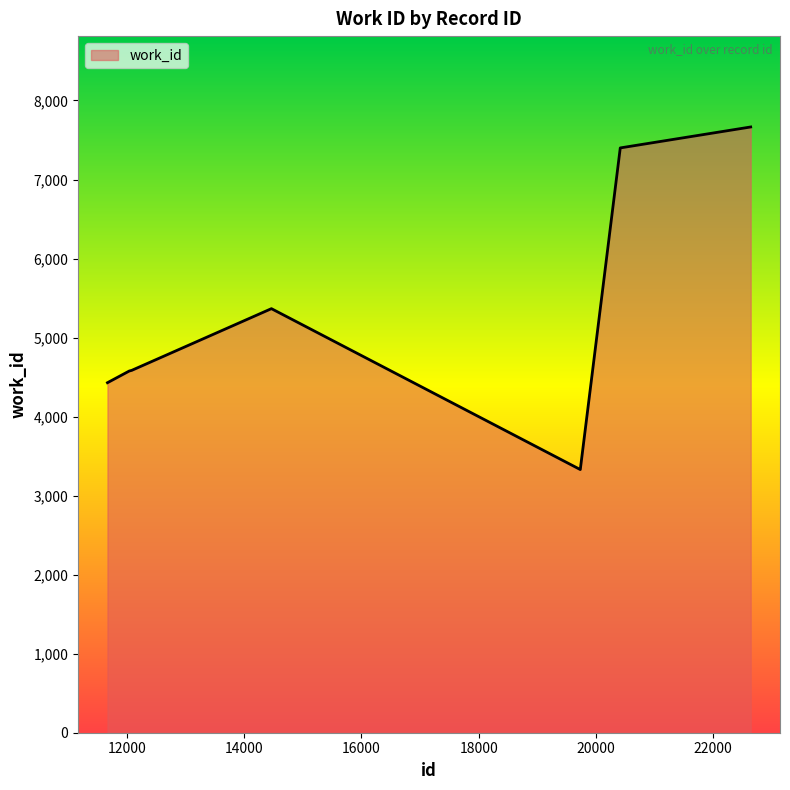

True or false: the data has more than 2 interior local peaks.

False